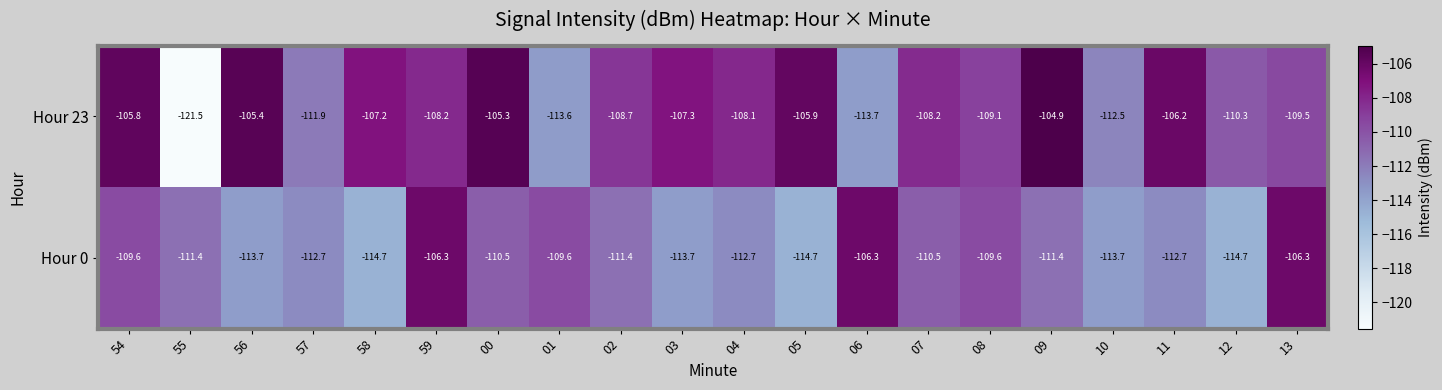

What is the sum of the Hour 0 values at 13 and 07?

-216.8